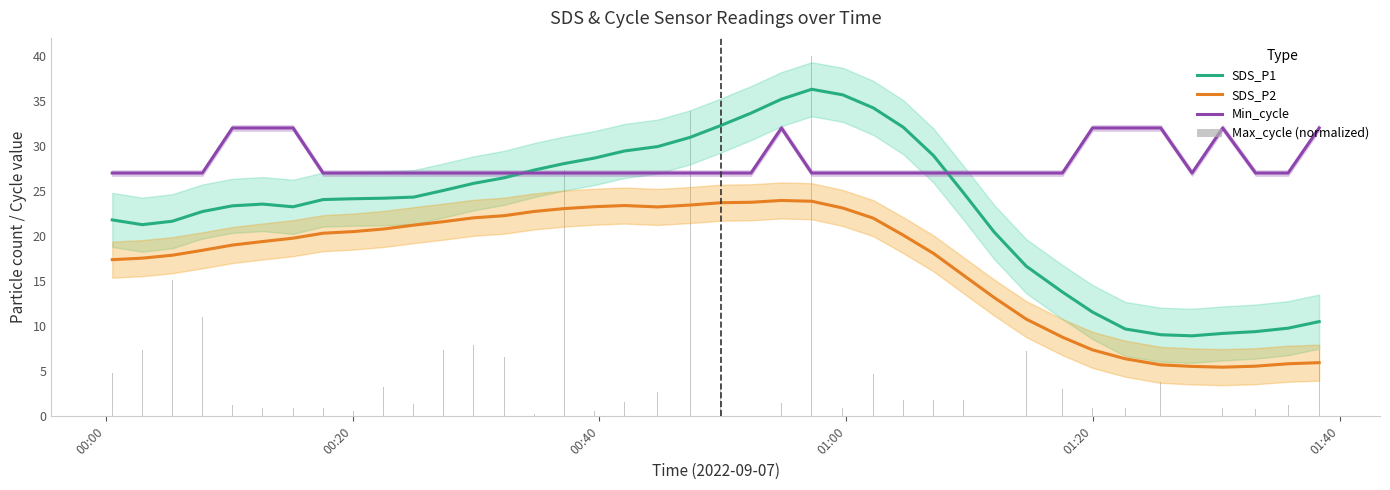

What is the sum of all Max_cycle (normalized) values?

242.8